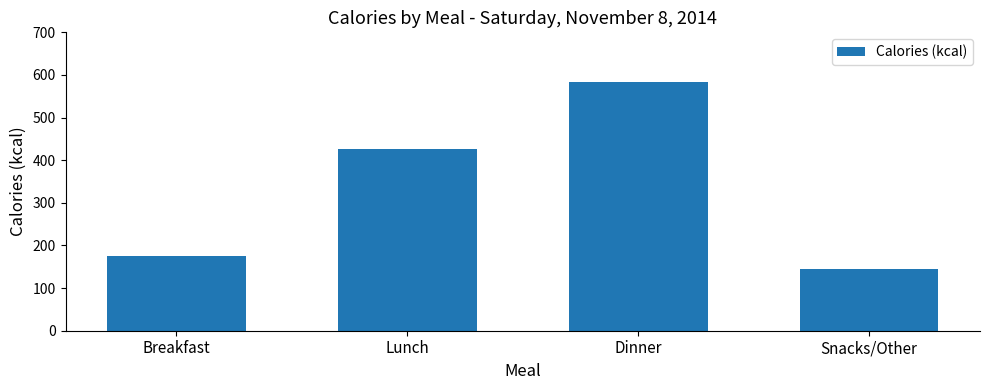

The value at Dinner is 583. True or false?

True